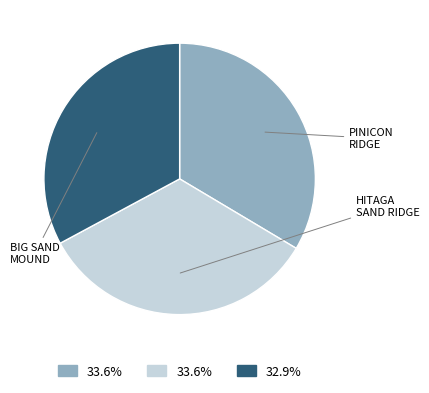

Is there a majority slice in this chart?

No